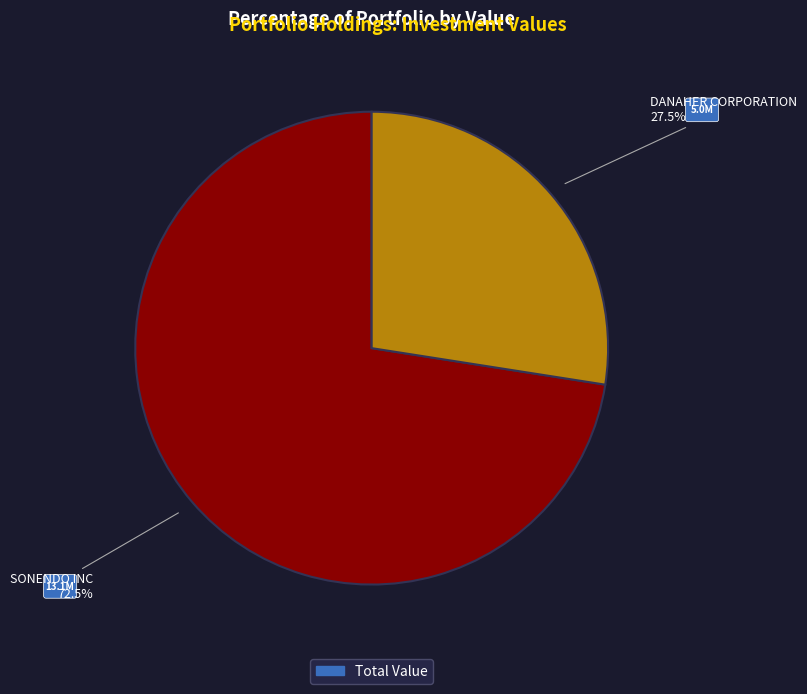

Is there a majority slice in this chart?

Yes